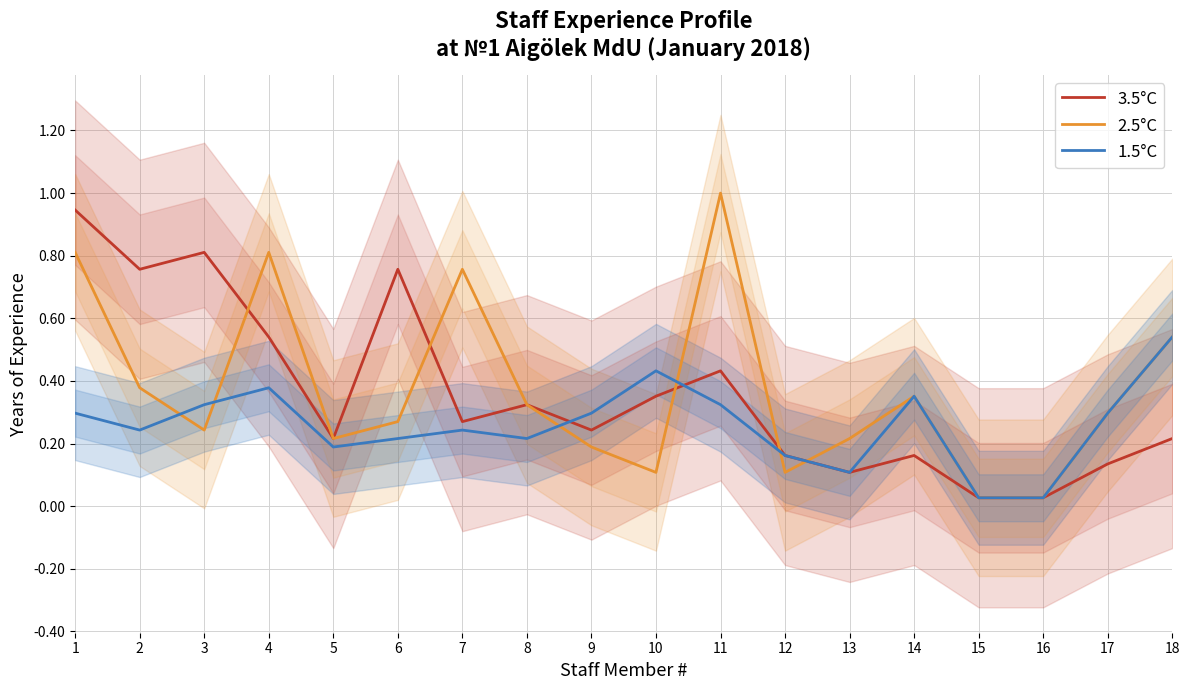

Between 6 and 15, which is larger?

6